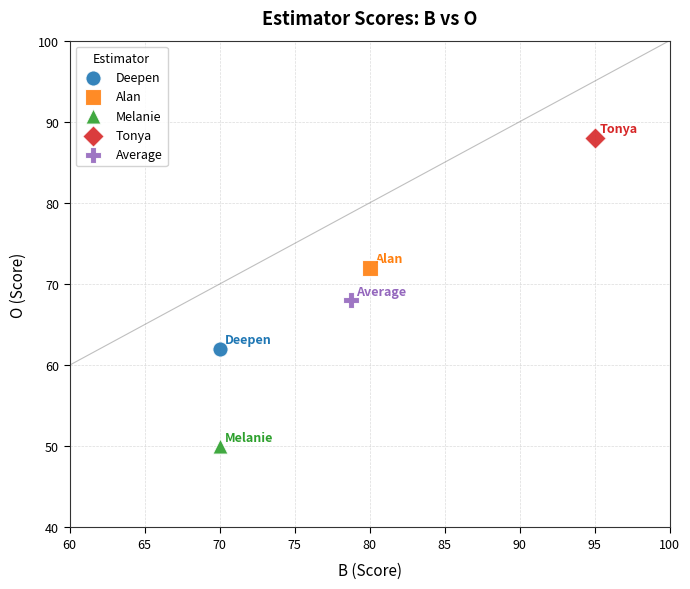

Which series contains the lowest Y value?

Melanie